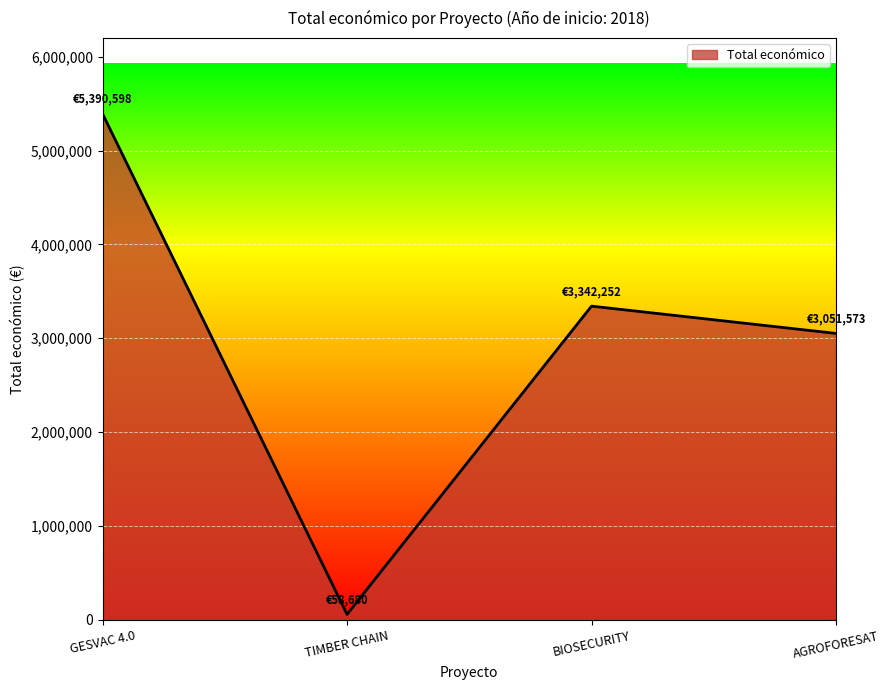

How many distinct data groups are displayed?

1